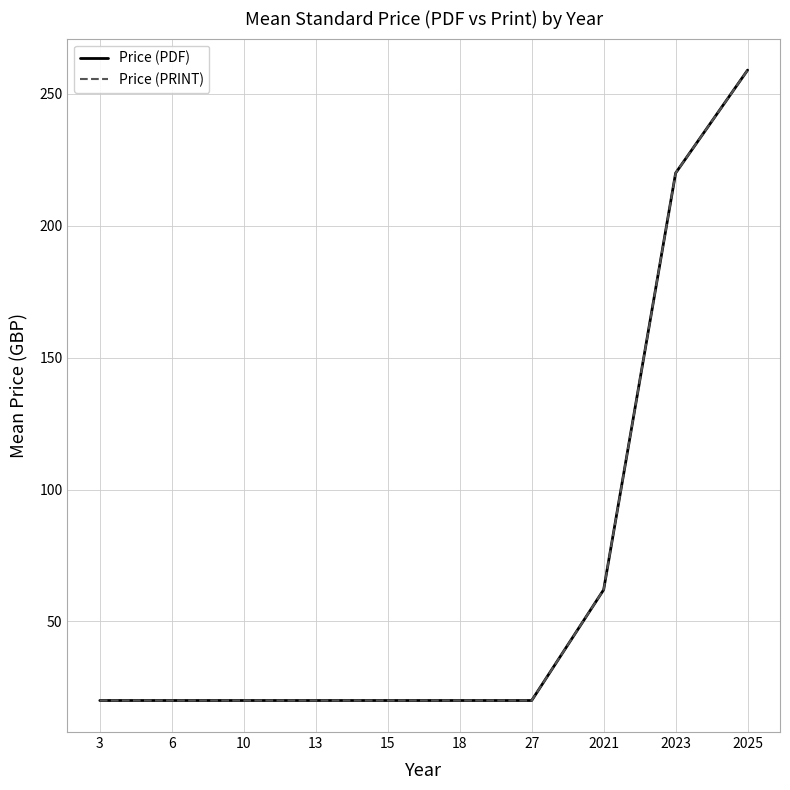

Where is Price (PRINT) nearest to the value 139?

2021